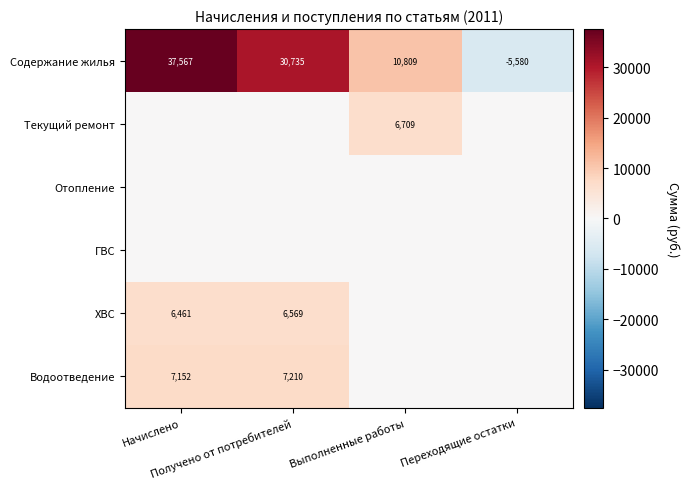

Count the number of data series in this chart.

6